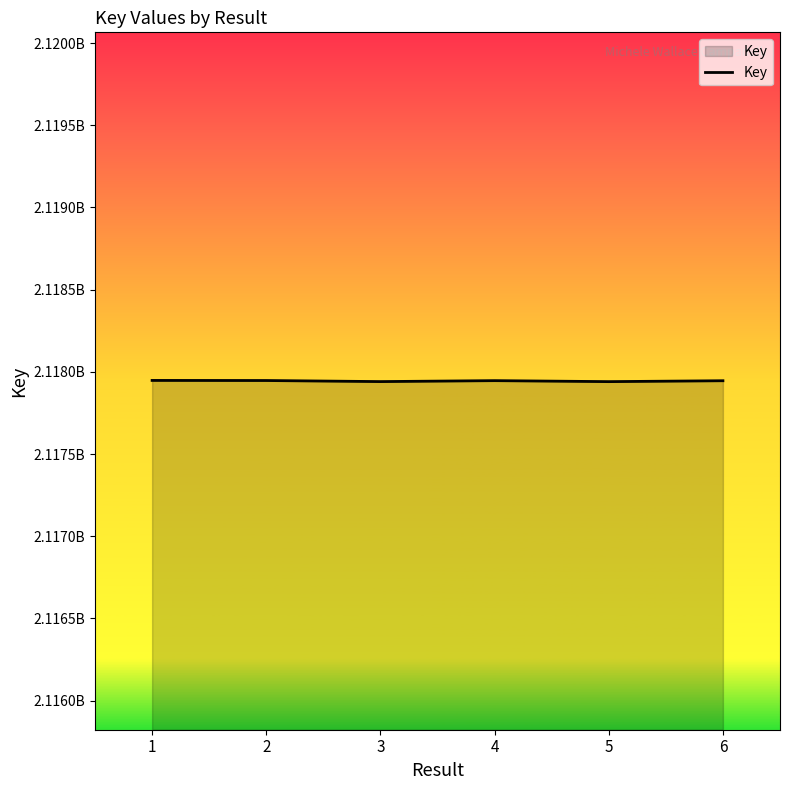

Reading left to right, what are all the values shown in this chart?

1=2117947690	2=2117947081	3=2117940589	4=2117946334	5=2117940339	6=2117945769